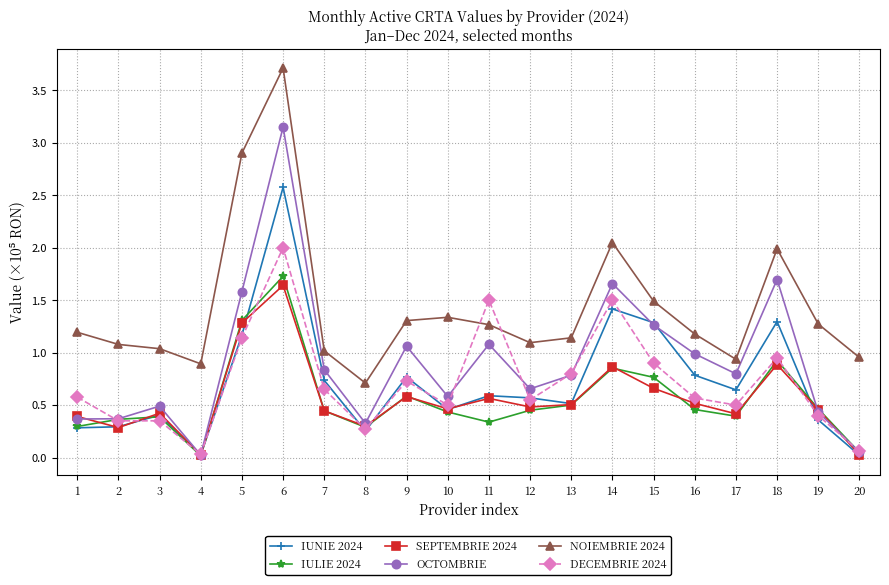

The value of OCTOMBRIE at 5 is 1.6. True or false?

True